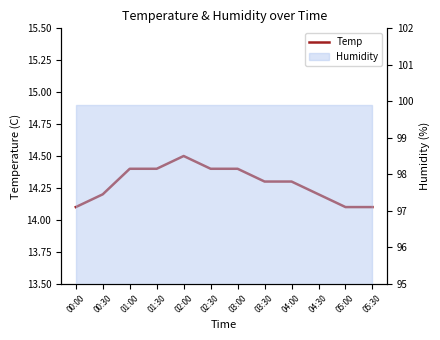

List the labels in order of value, largest first.

02:00, 01:00, 01:30, 02:30, 03:00, 03:30, 04:00, 00:30, 04:30, 00:00, 05:00, 05:30